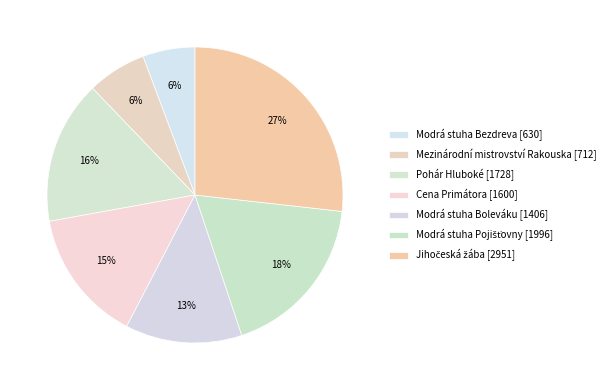

What is the largest slice in the pie chart?

Jihočeská žába